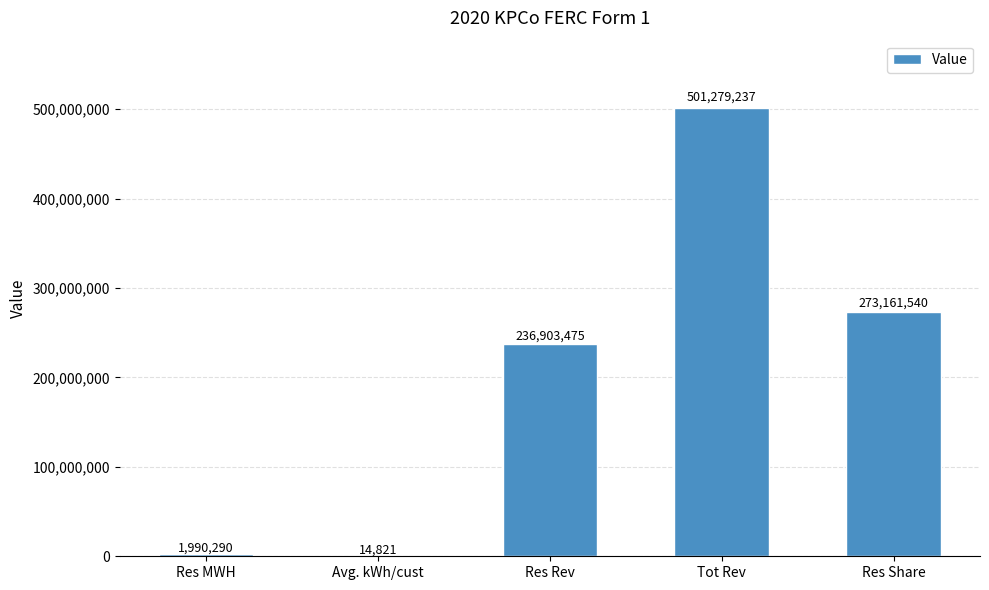

Read the value at Res MWH.

1990290.0